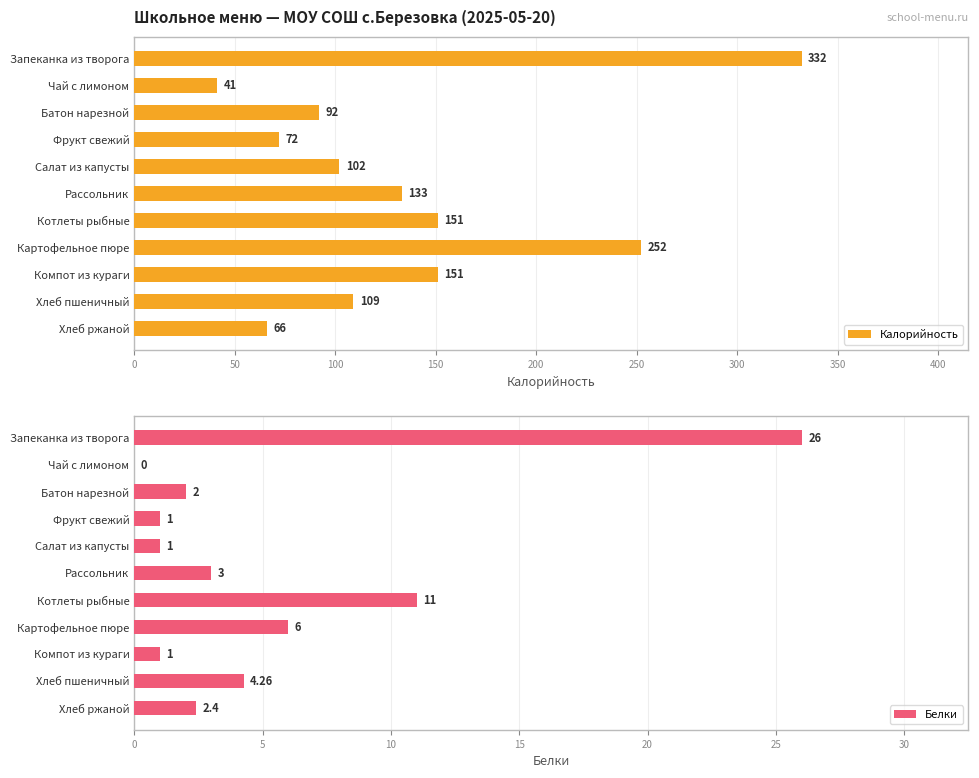

Which series has the largest total across all categories?

Калорийность